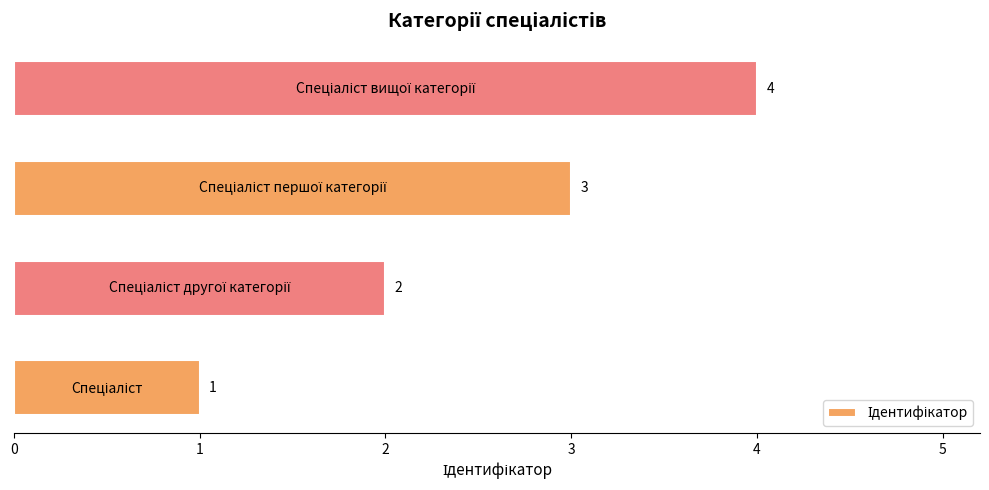

Does the chart contain stacked bars?

No